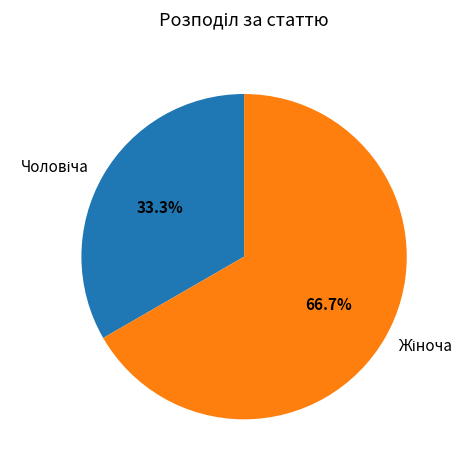

Is there any slice that represents more than half of the pie?

Yes